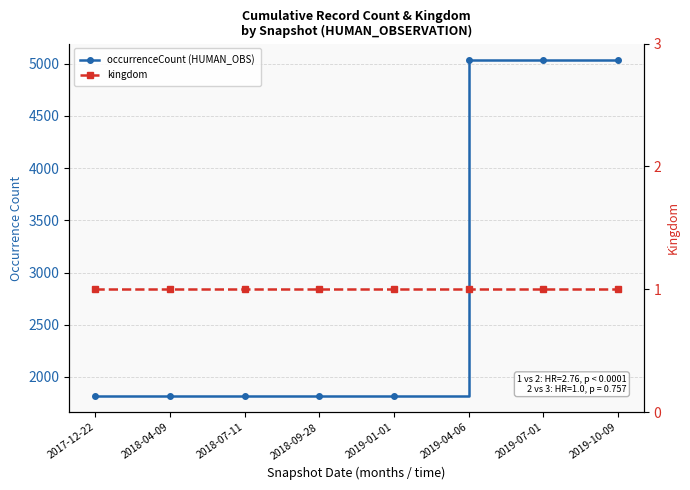

The occurrenceCount (HUMAN_OBS) series shows 1822 at 2018-07-11. True or false?

True